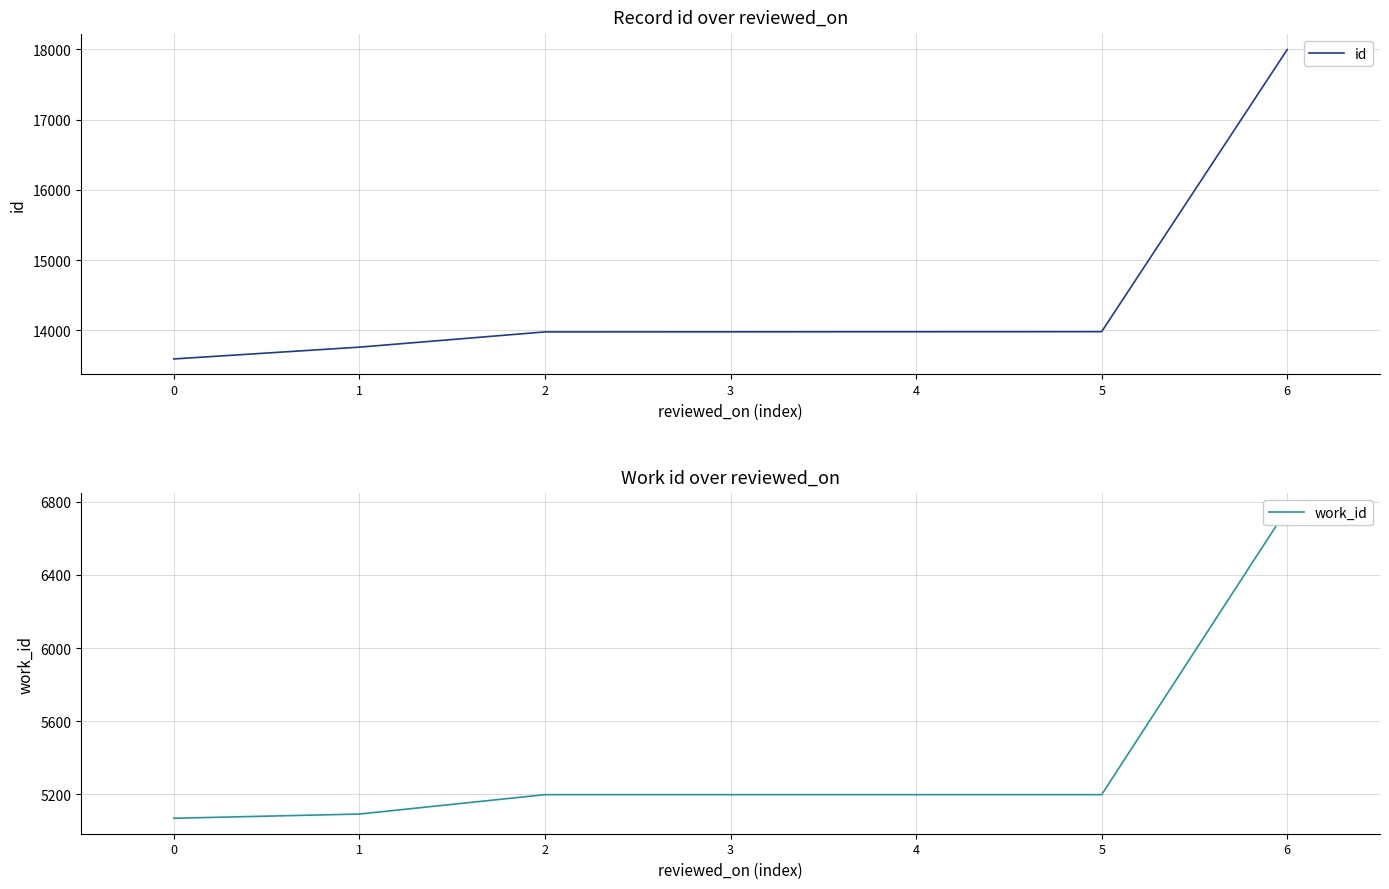

At which label is work_id closest to 5915?

2